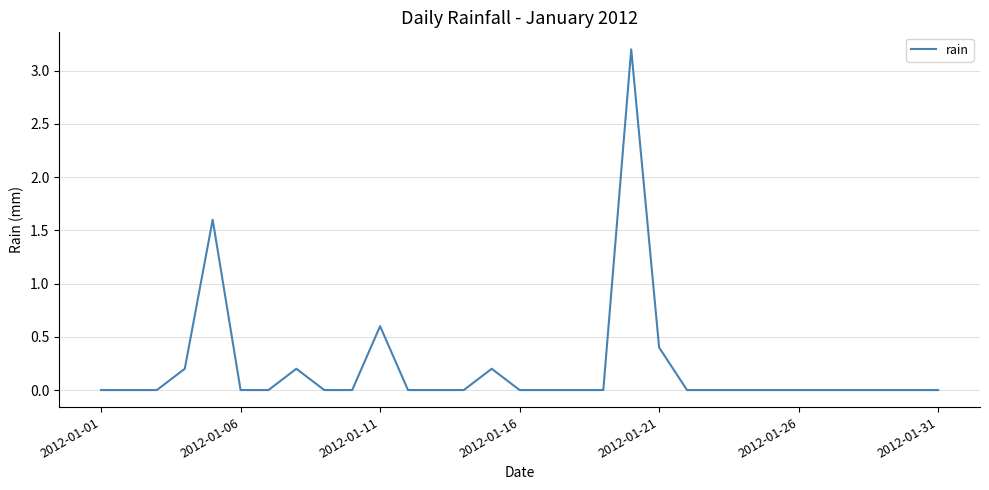

What is the difference between the maximum and minimum values?

3.2